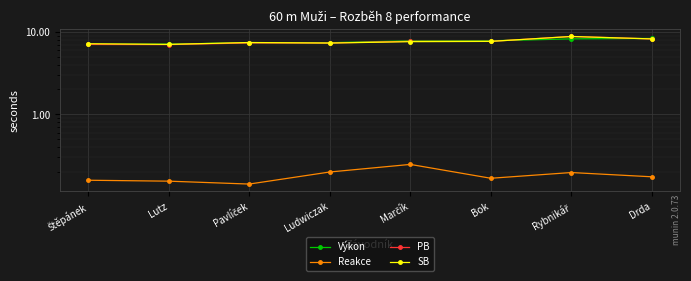

True or false: Reakce has a value of 0.0 at Ludwiczak.

False